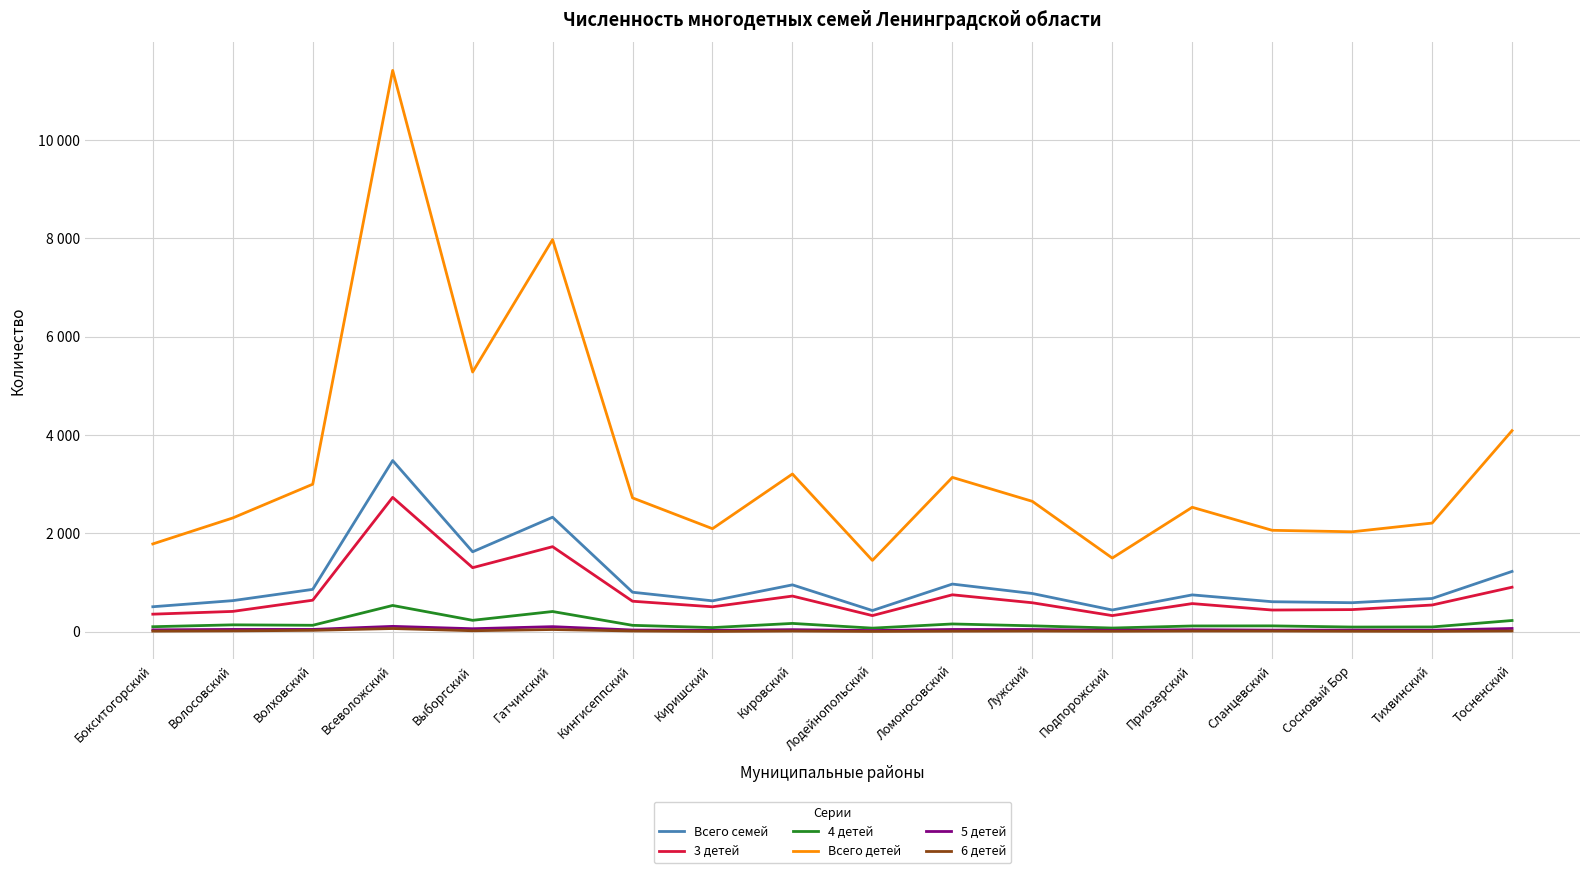

Where is 4 детей nearest to the value 301?

Выборгский